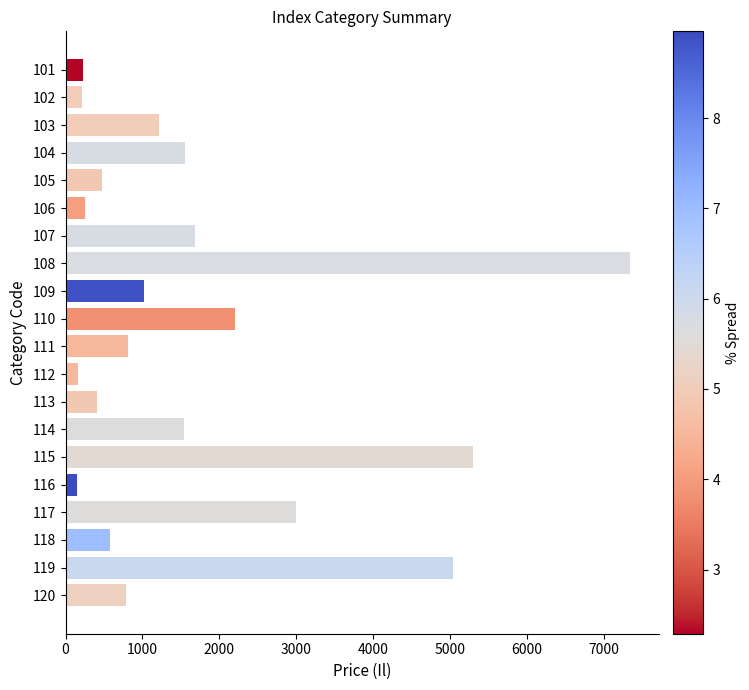

What is the maximum value shown in the chart?

7346